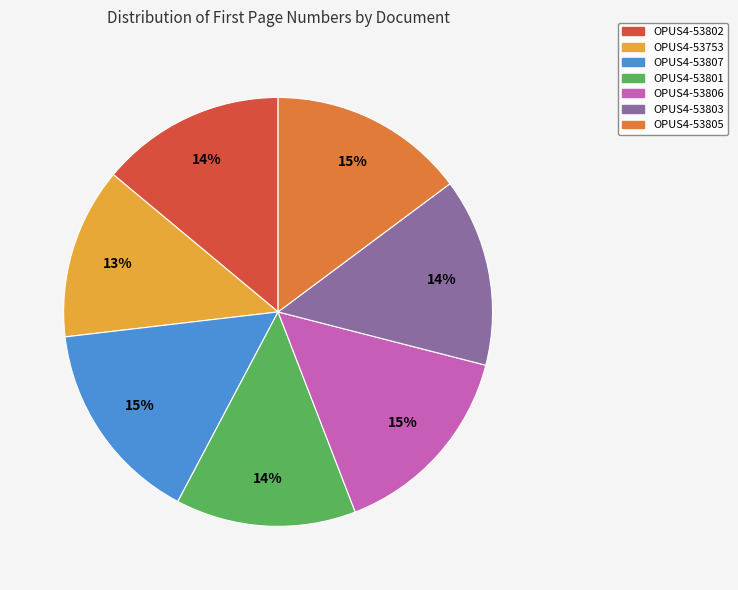

To the nearest percent, what is the difference between the largest and smallest slice percentages?

2%